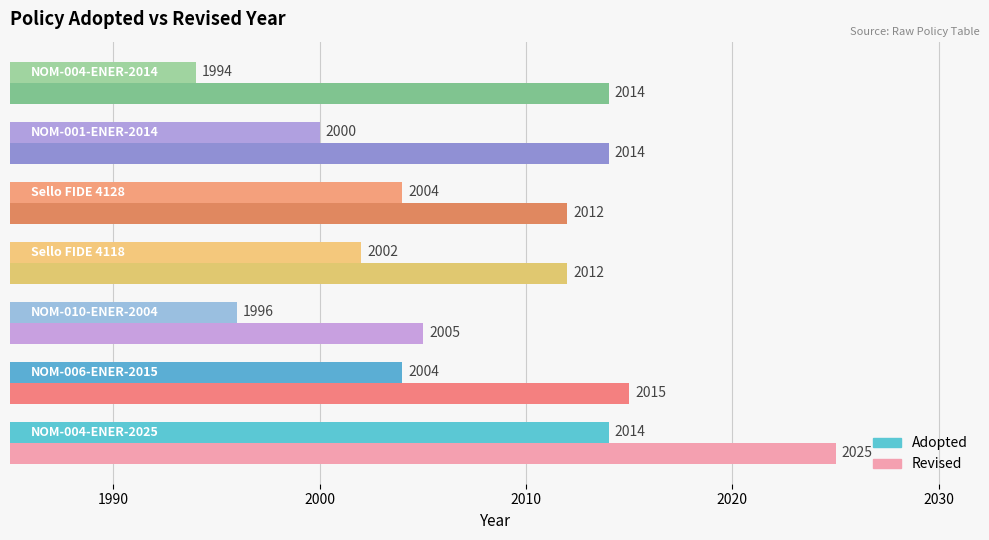

List the series in order of their peak value, highest first.

Revised, Adopted